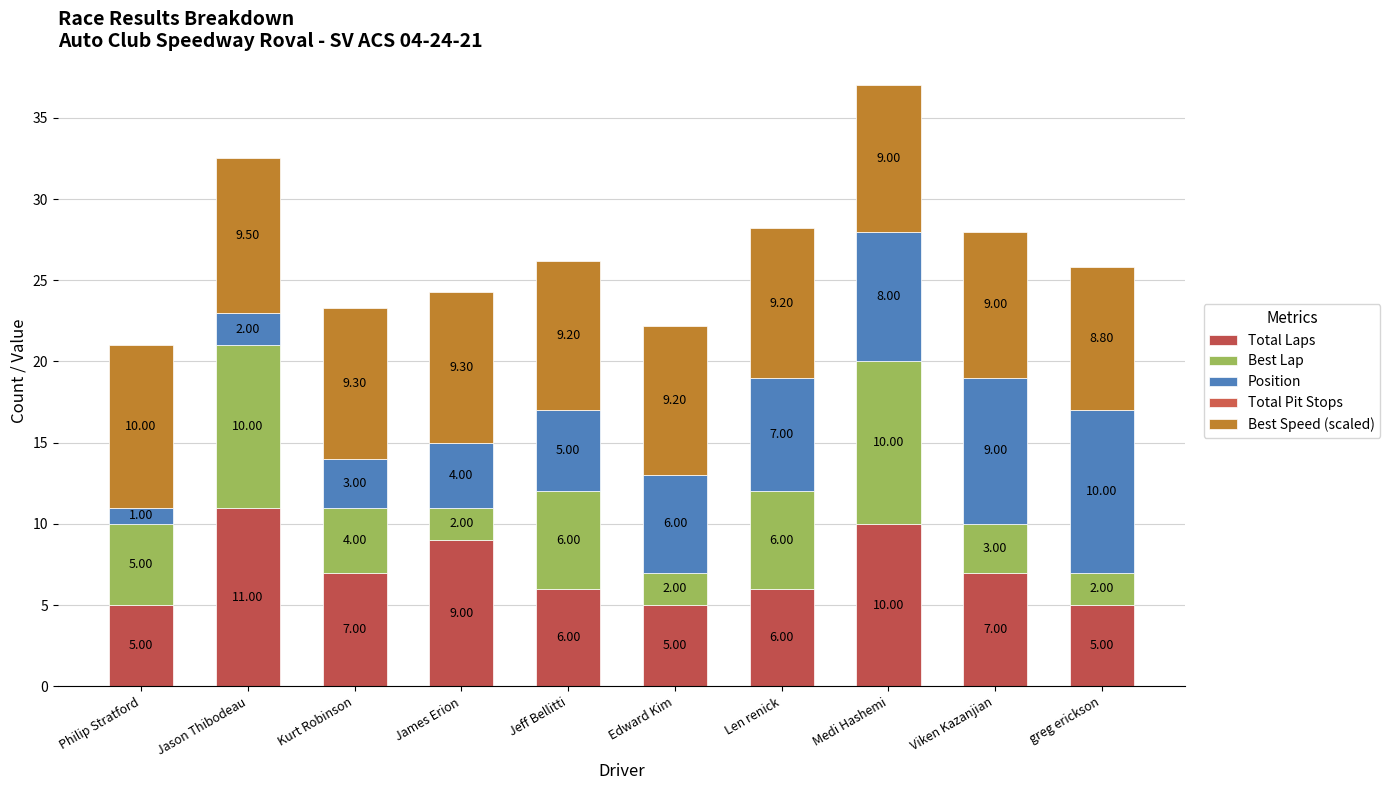

The value of Best Speed (scaled) at Viken Kazanjian is 11.8. True or false?

False